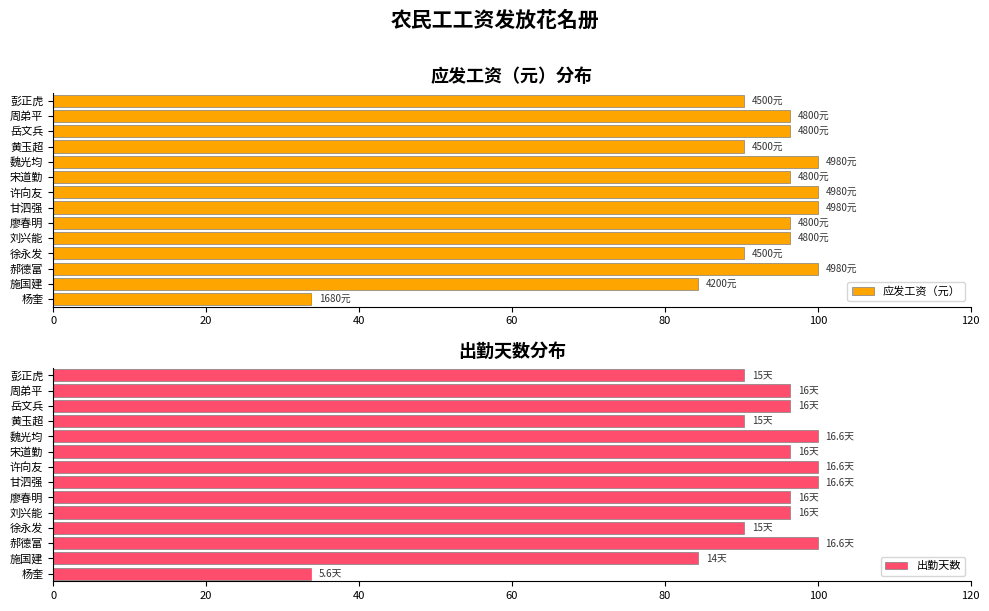

How many bars are there in total?

28